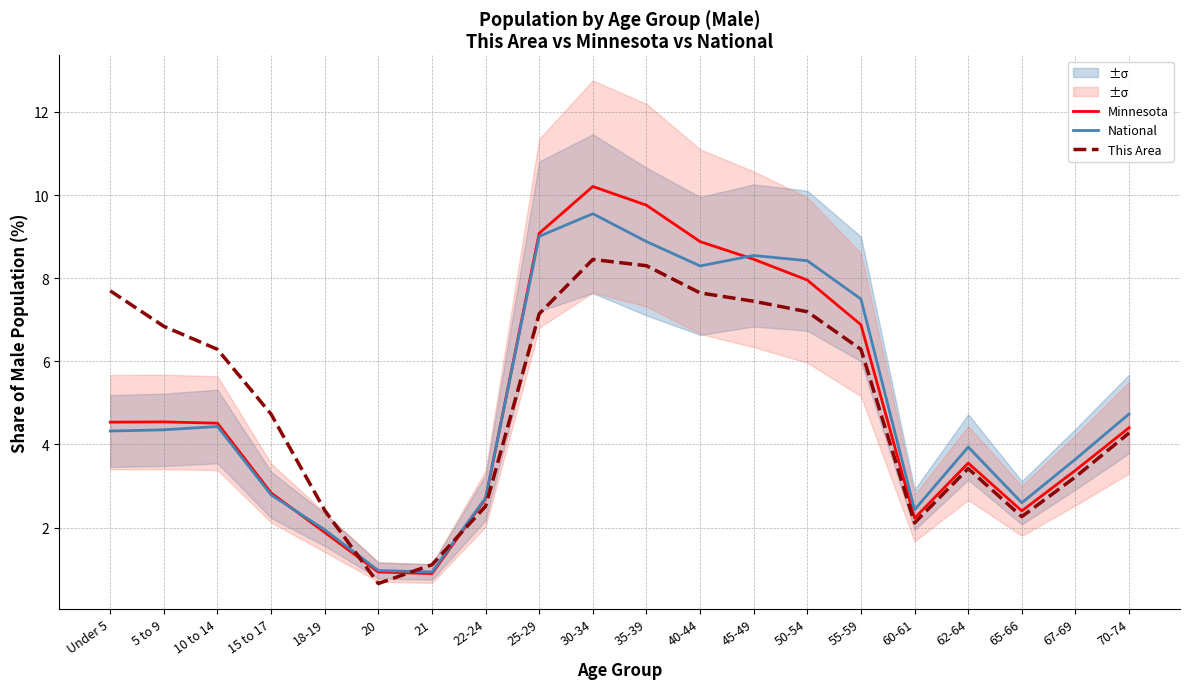

Which series has the largest range (max minus min)?

Minnesota